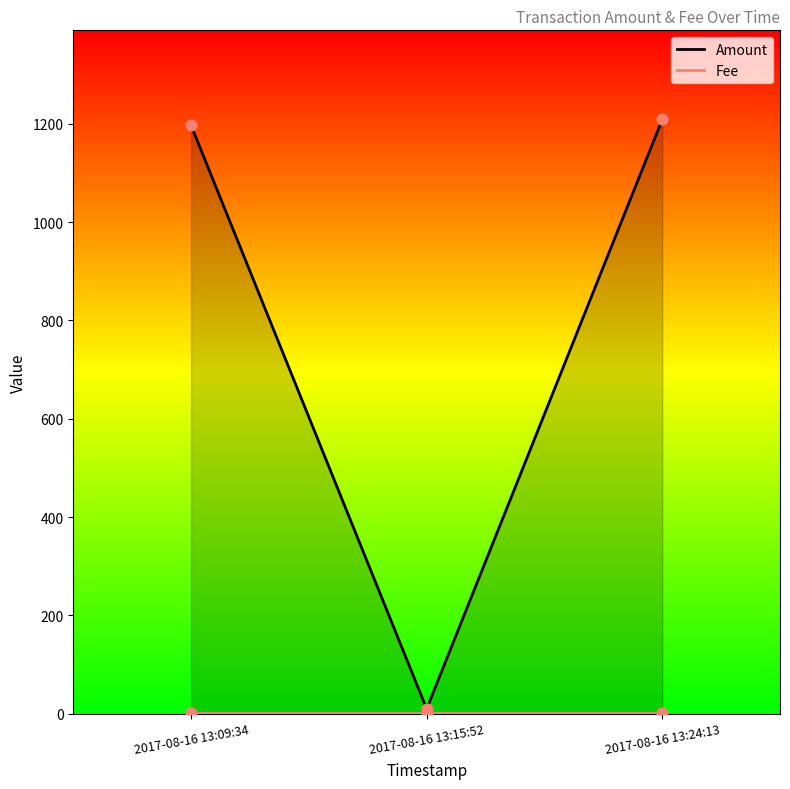

Which series reaches the minimum Y coordinate?

Fee